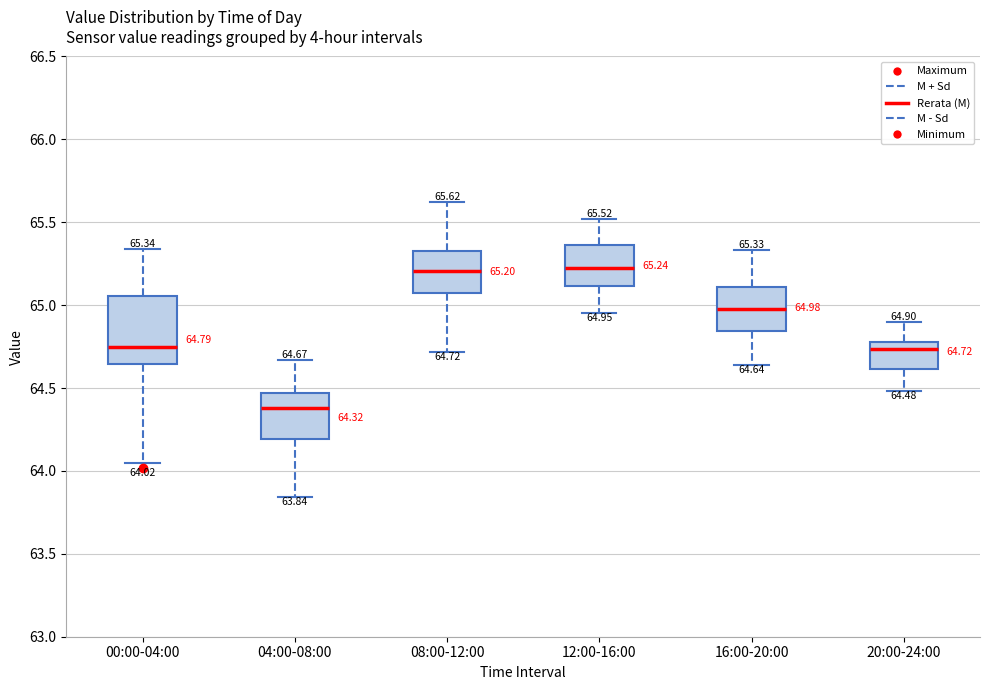

Which box is the tallest, from its lower edge to its upper edge?

00:00-04:00